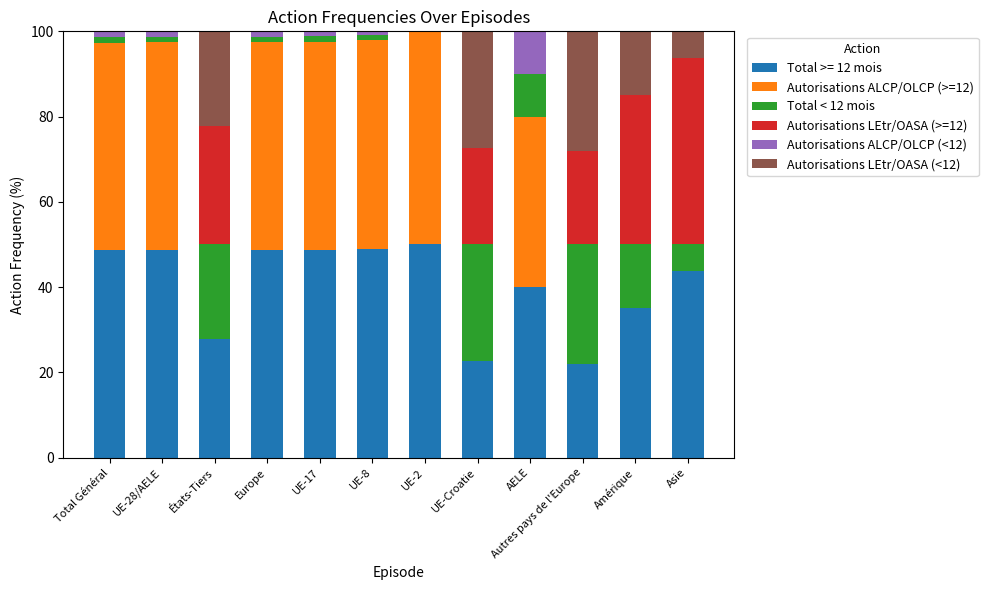

The Total >= 12 mois series shows 49.0 at UE-8. True or false?

True